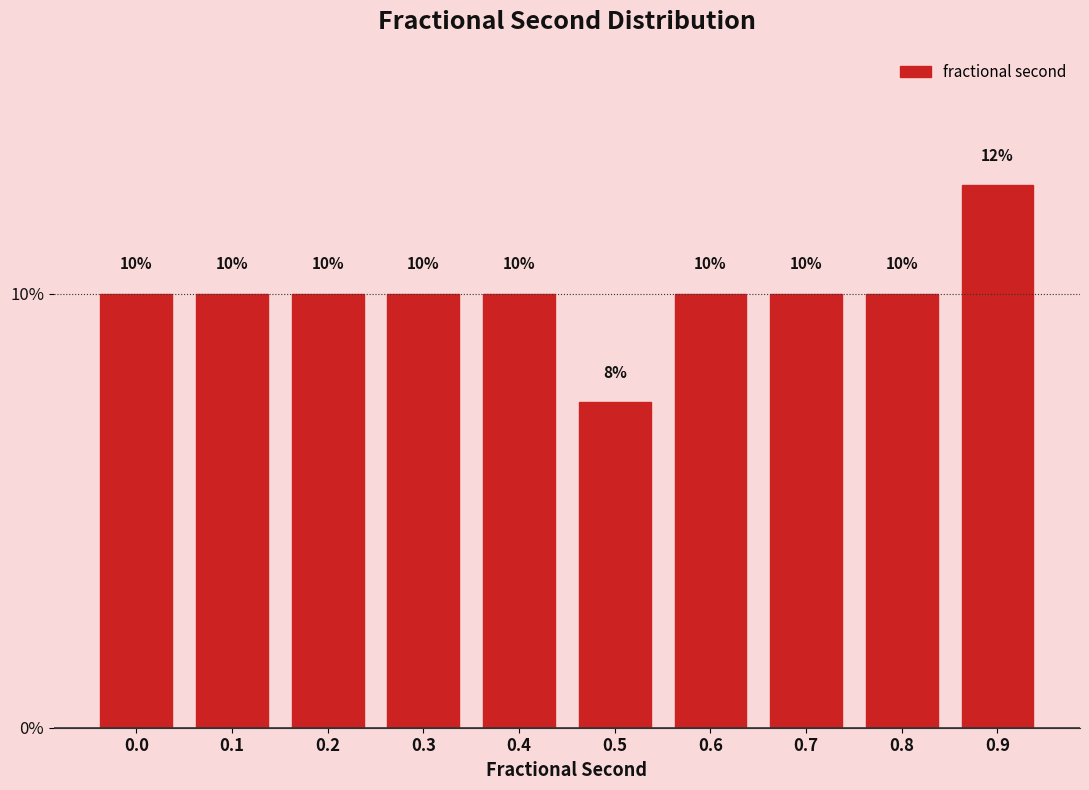

What is the sum of the values at 0.6 and 0.7?

20.0